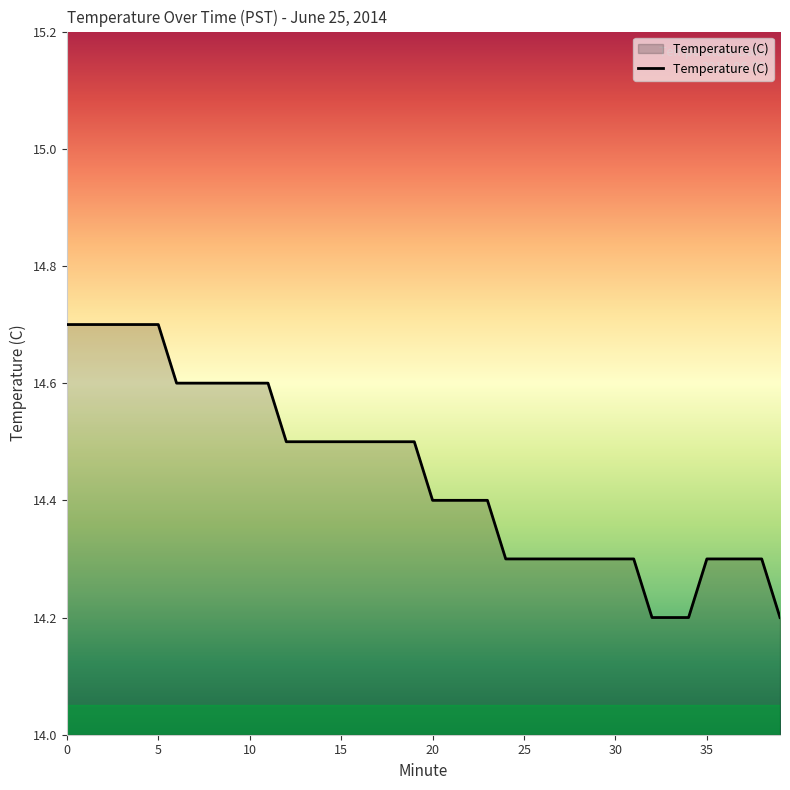

How many values are between 14 and 15?

40